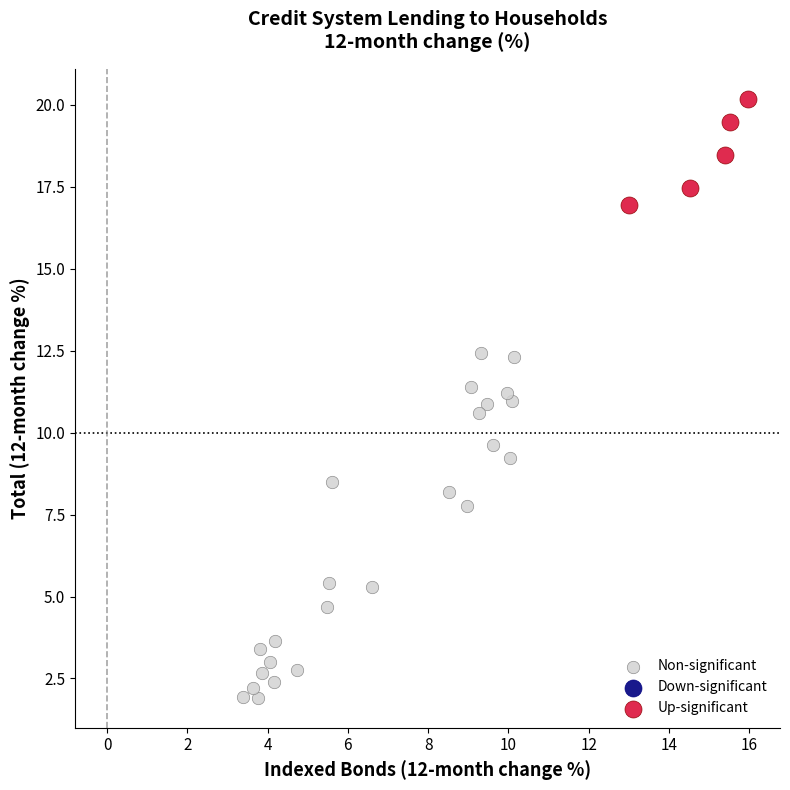

Which series contains the lowest Y value?

Non-significant